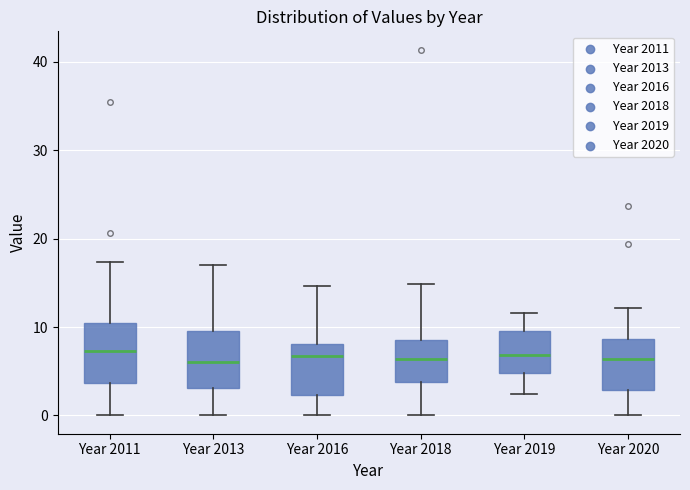

Where does the lower whisker of the box for Year 2020 end on the y-axis? The values are not printed on the chart, so give them approximately, as read against the axis.

0